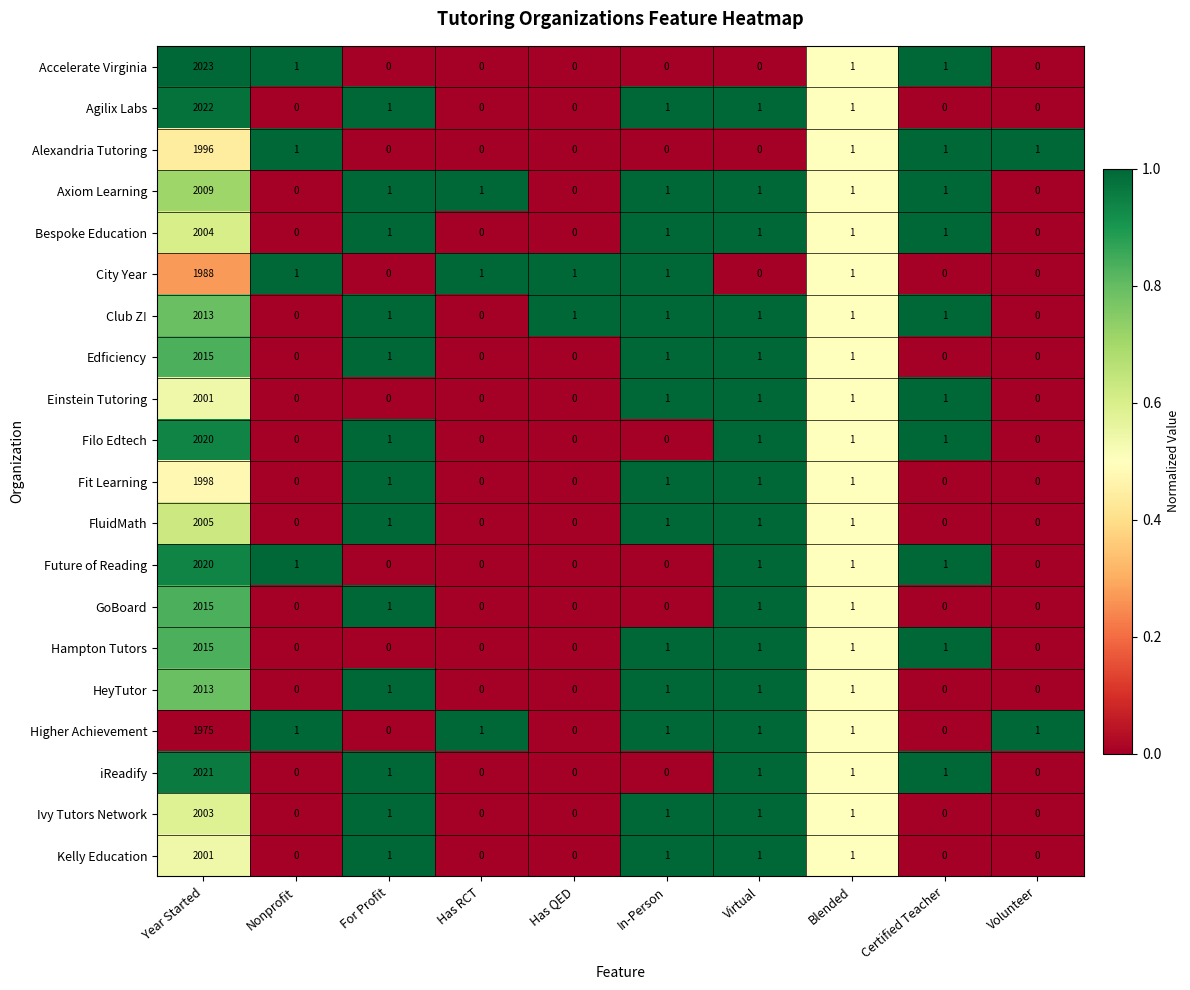

Is it true that HeyTutor equals 1 at In-Person?

True